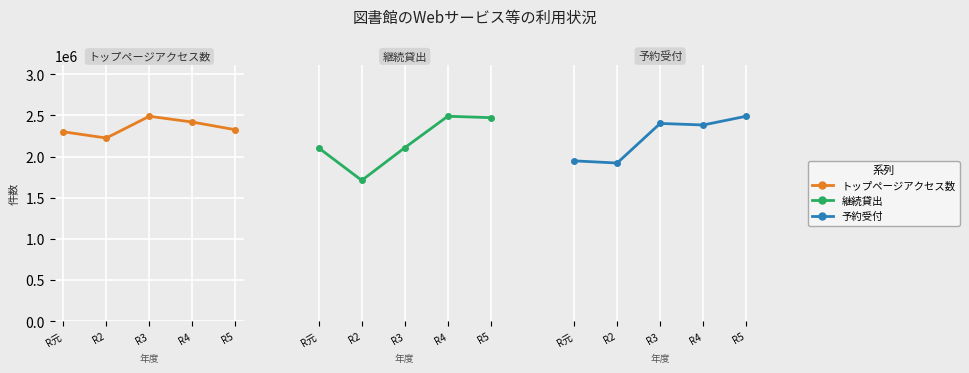

Rank the categories by トップページアクセス数 value from lowest to highest.

R2, R元, R5, R4, R3